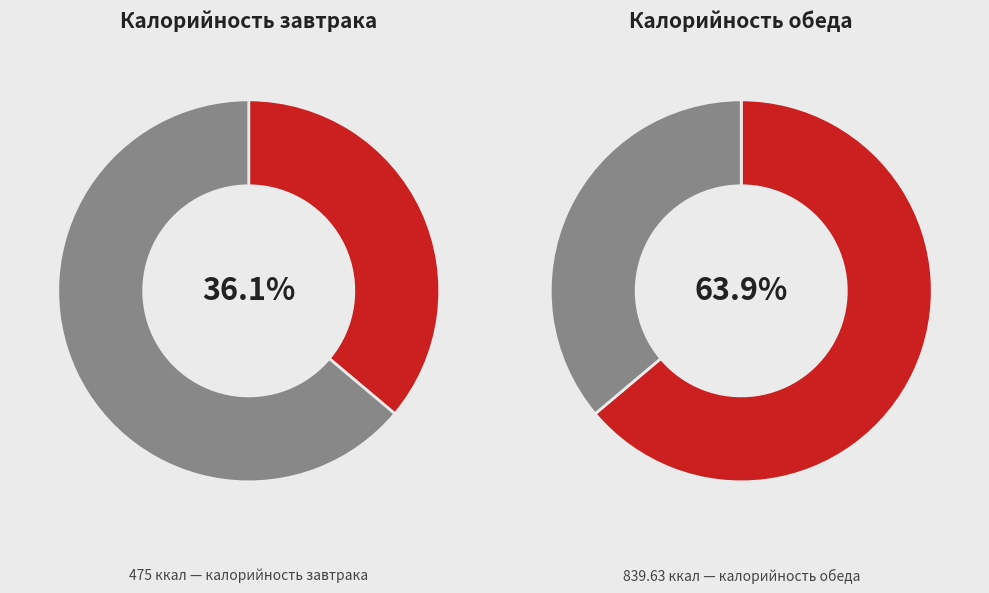

Which category accounts for the majority?

Обед